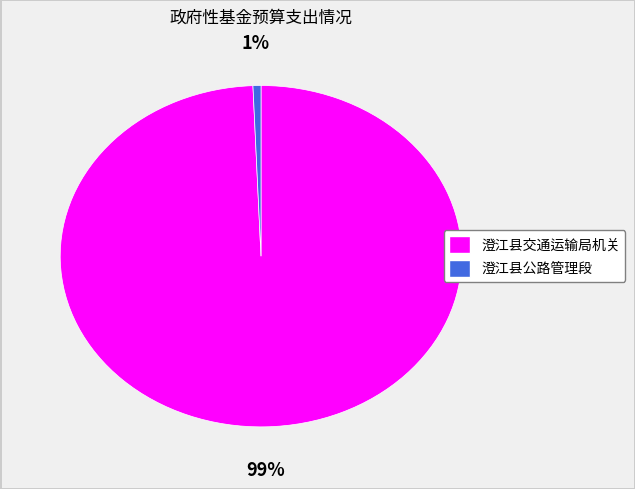

To the nearest percent, what is the combined percentage of 澄江县交通运输局机关 and 澄江县公路管理段?

100%